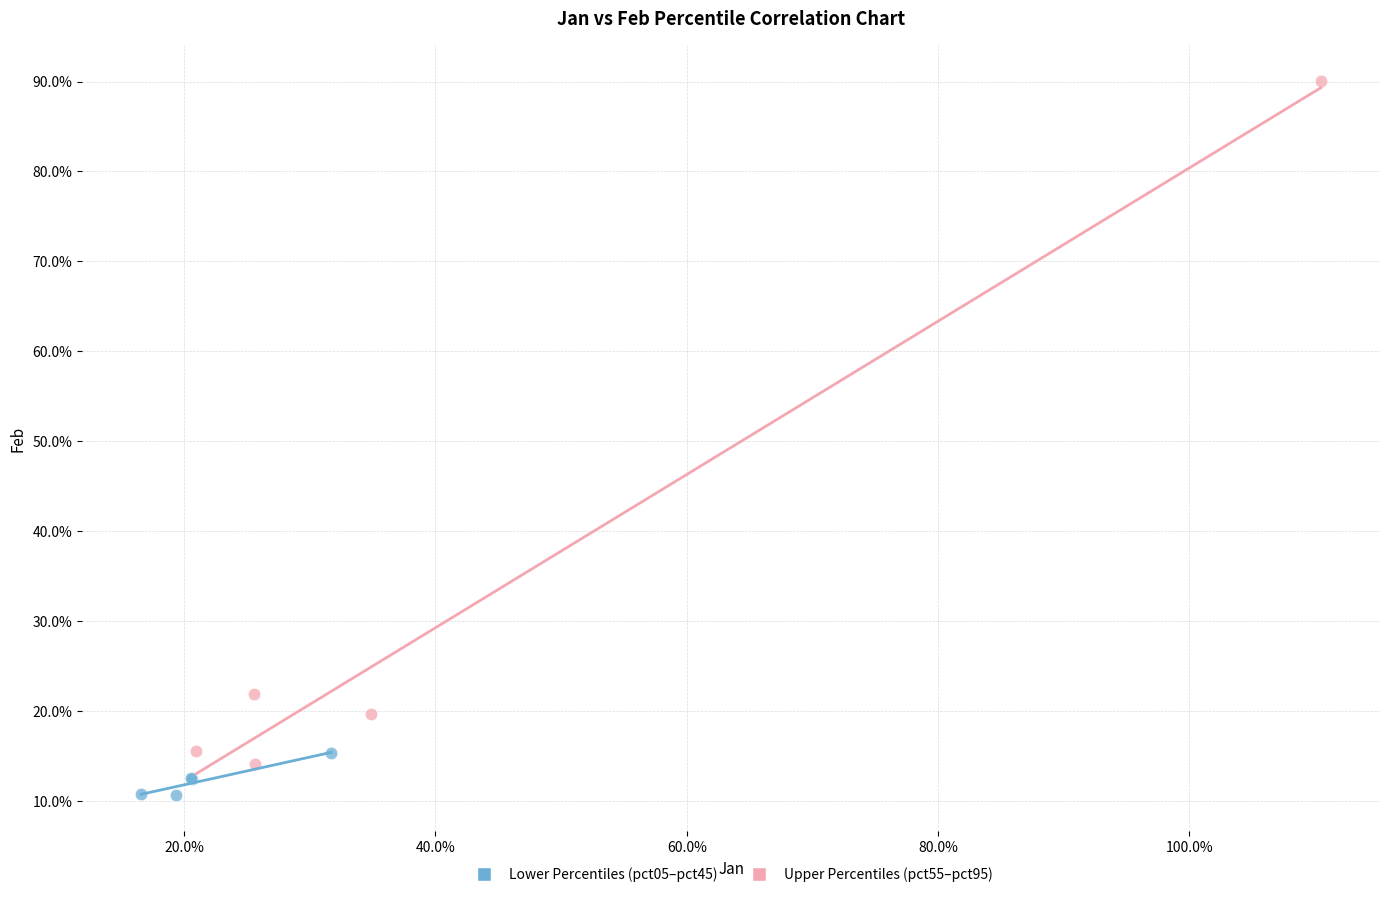

Which series reaches the maximum Y coordinate?

Upper Percentiles (pct55–pct95)